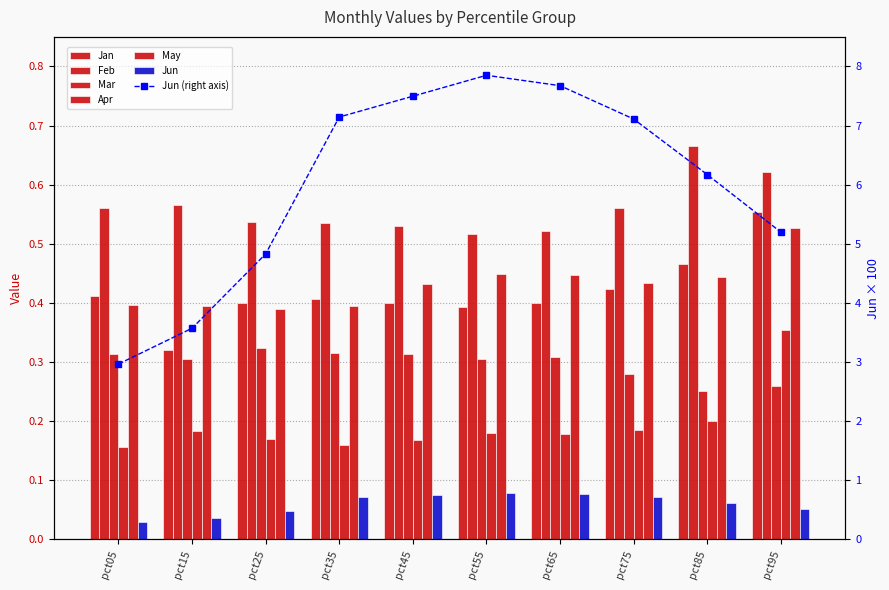

True or false: Feb has a value of 0.4 at pct85.

False